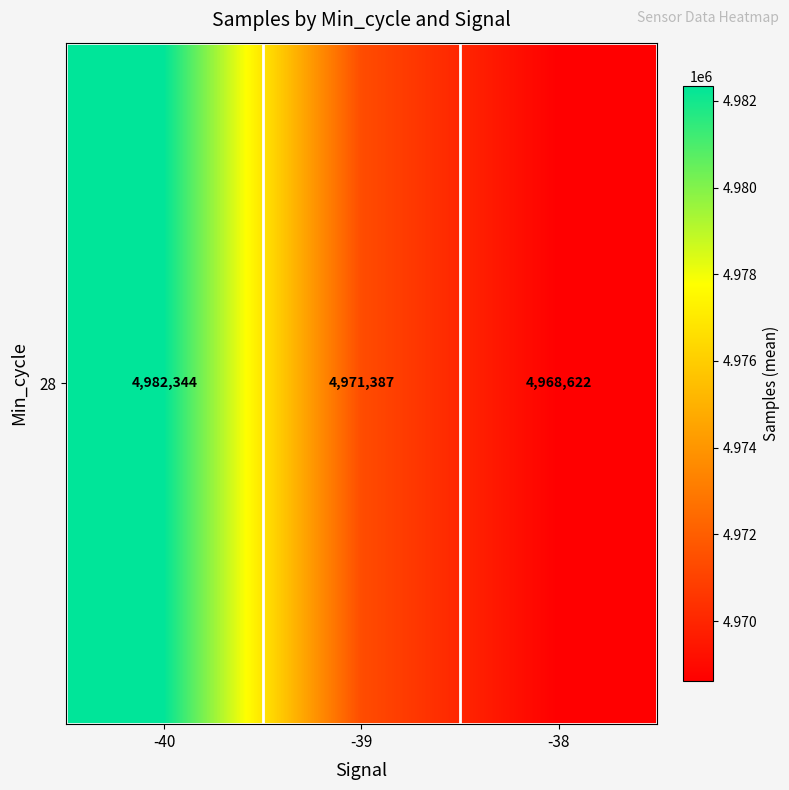

Is it true that the value at -38 is 4968622.0?

True